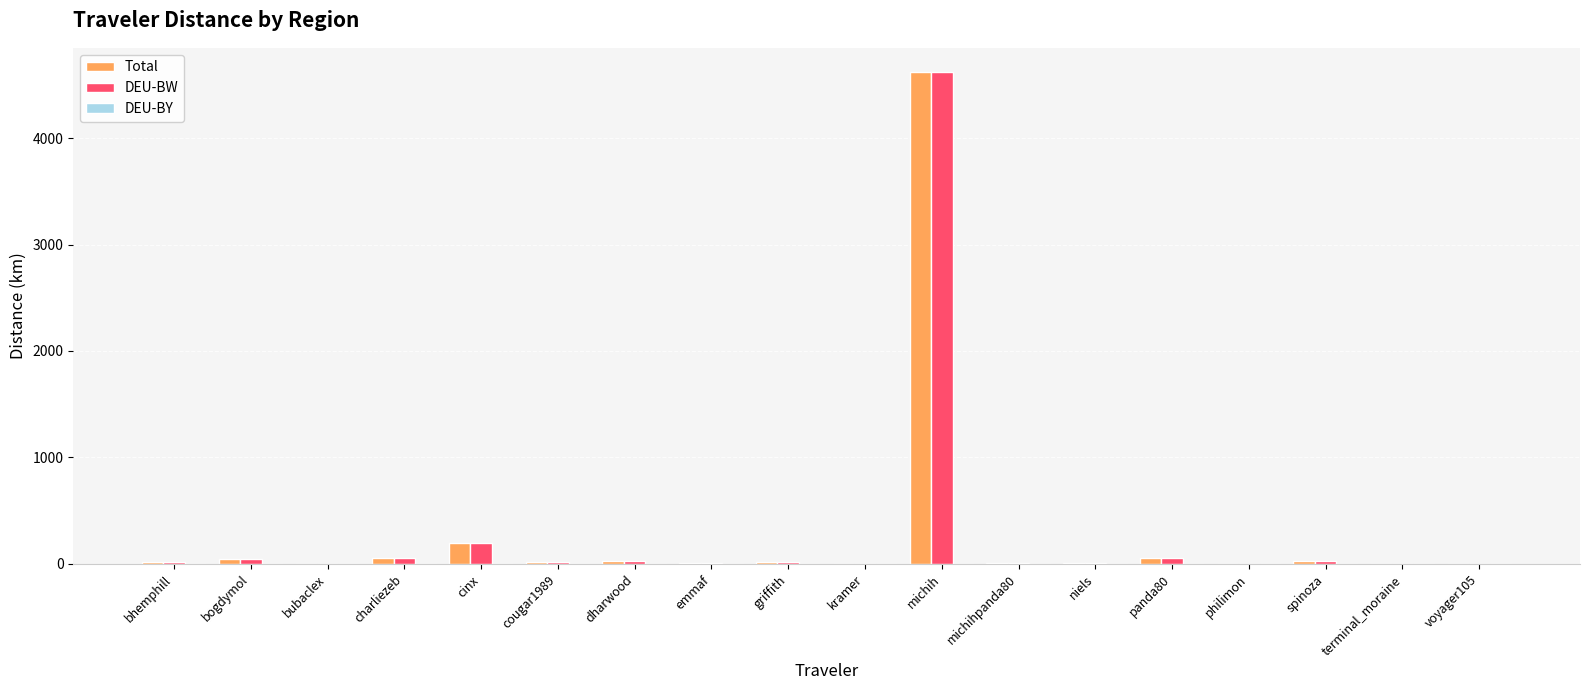

At which category is the sum across all series the highest?

michih